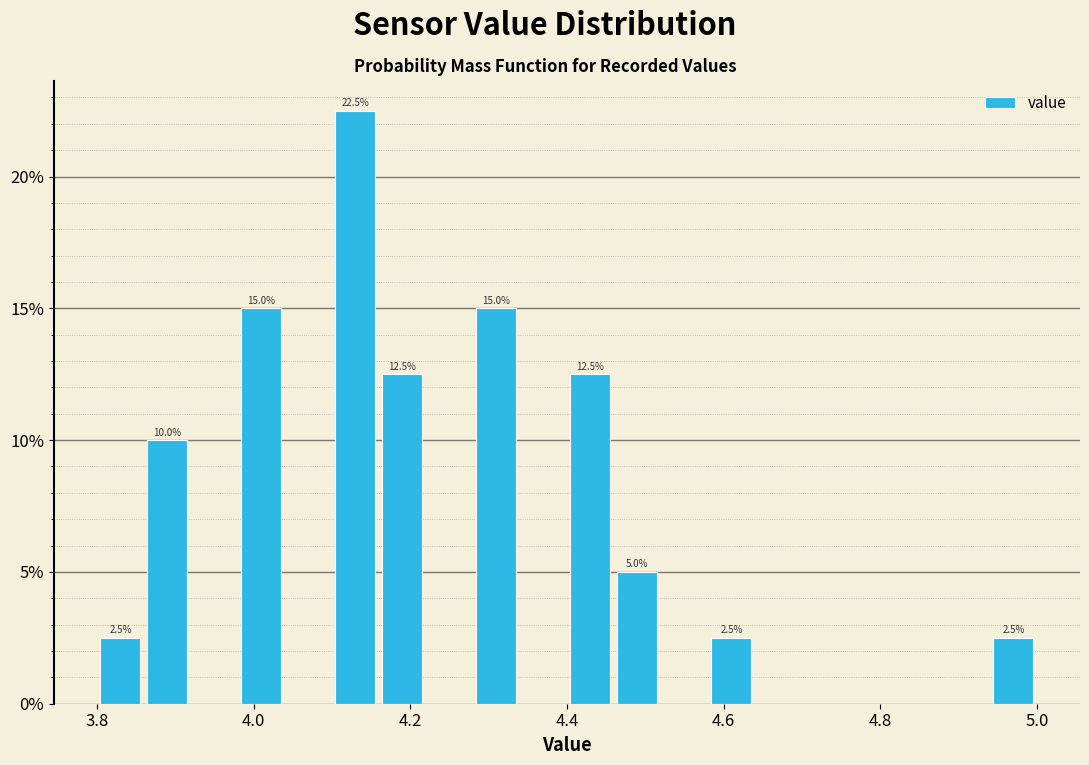

Read against the x-axis, roughly where is the centre of the tallest bar?

4.14